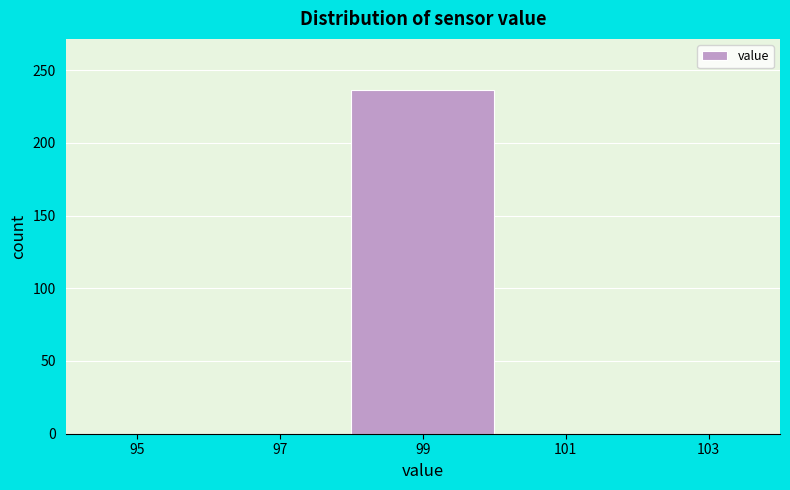

Reading right to left, list all the values displayed in this chart.

103=0	101=0	99=236	97=0	95=0